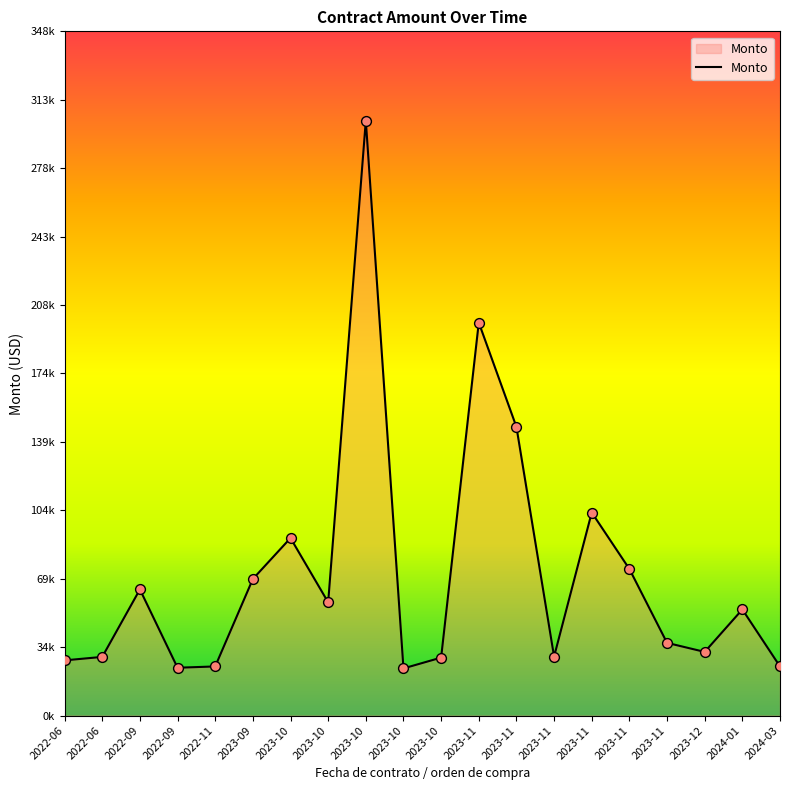

Is this an area chart (filled region under the line)?

Yes